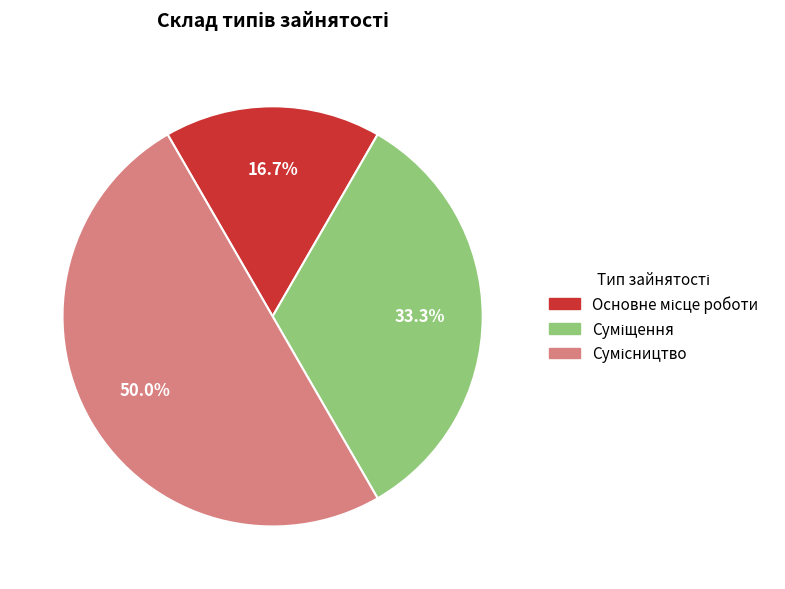

How many segments does this pie chart have?

3